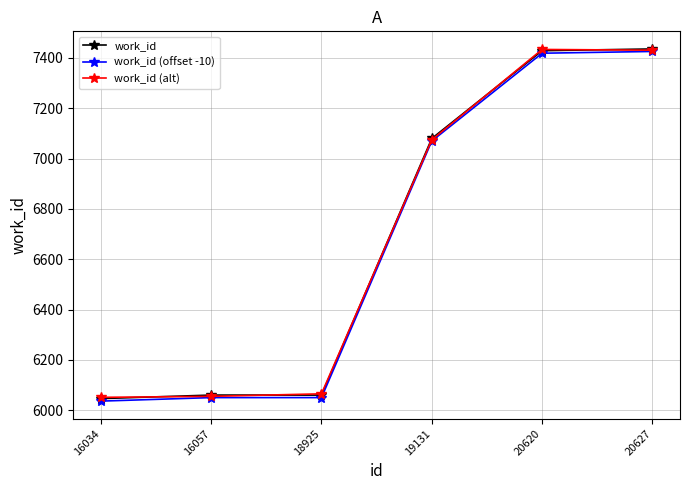

How many categories are shown in the chart?

6